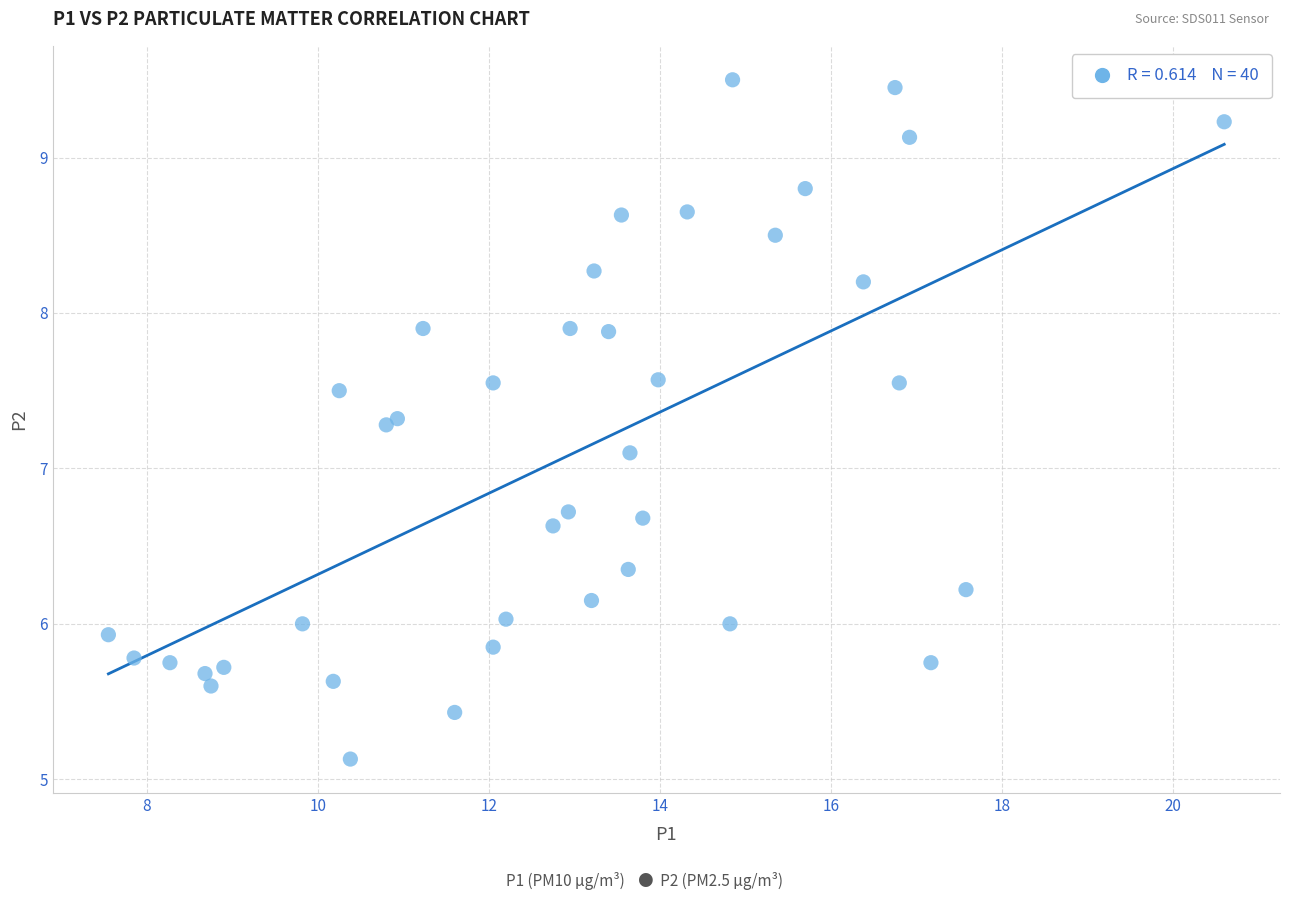

What Y value in the scatter plot is closest to 7?

7.1